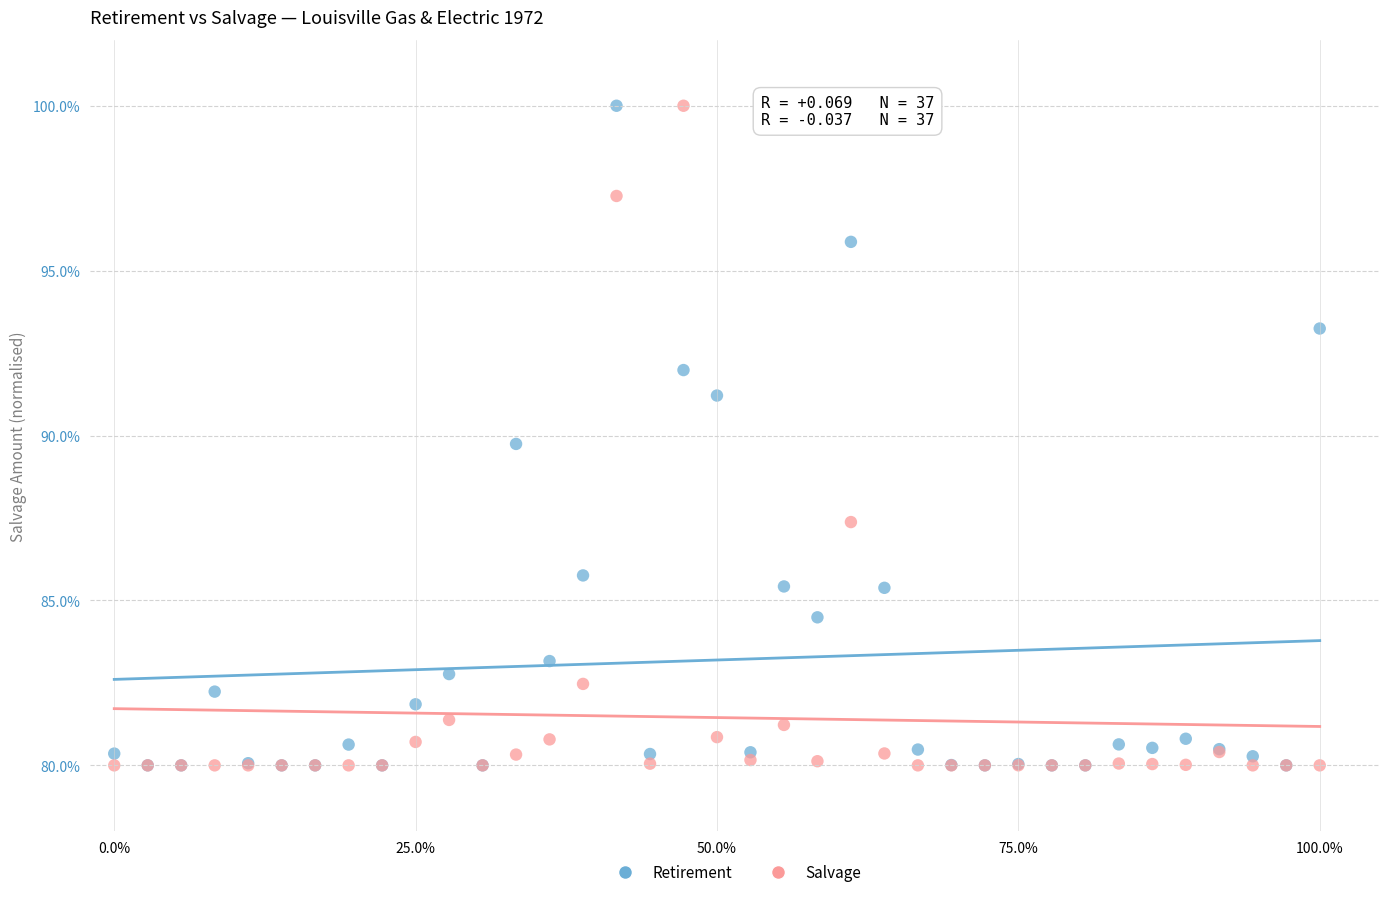

In the Retirement series, what Y value is closest to 90?

89.7